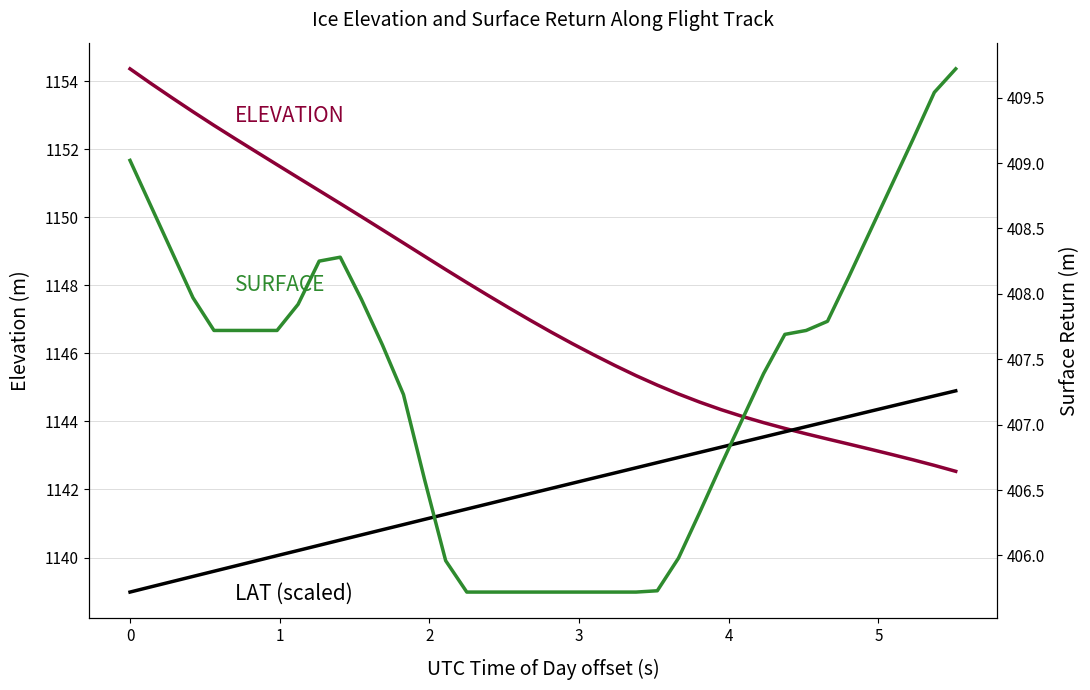

Does the chart display data point markers on the line(s)?

No